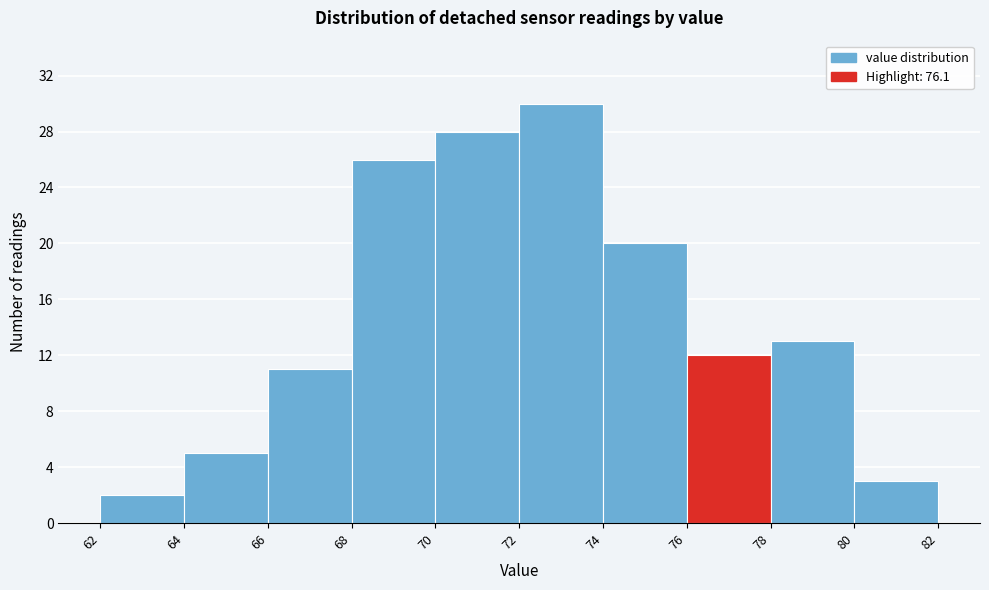

How tall is the bar that spans 64 to 66 on the x-axis? The values are not printed on the chart, so give them approximately, as read against the axis.

5